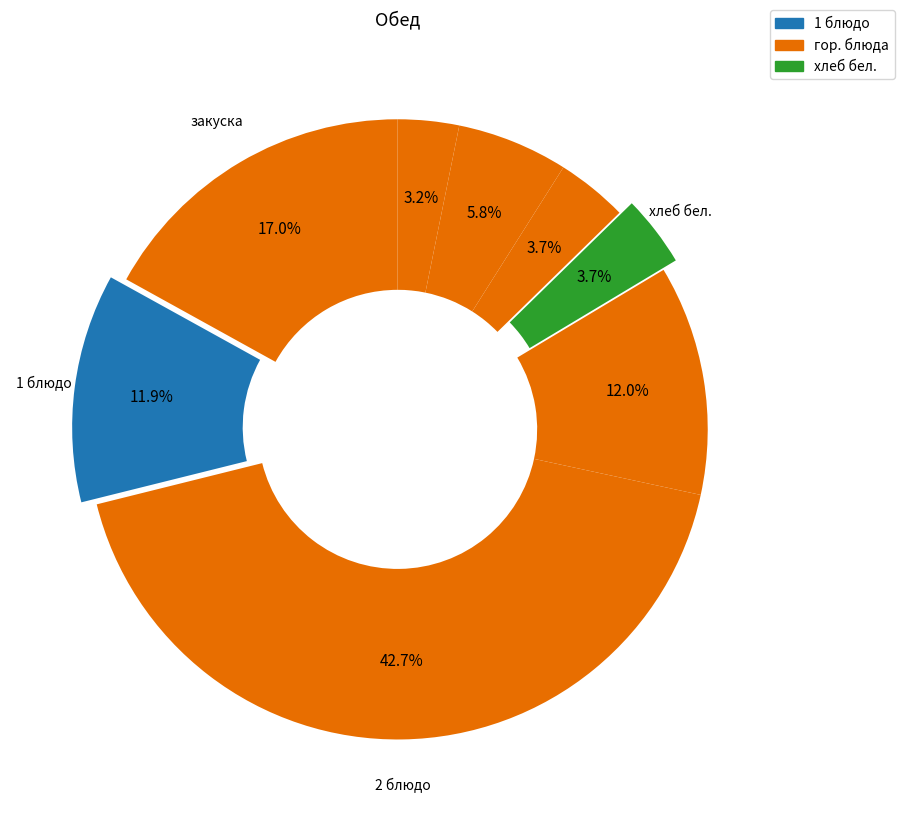

Count the number of slices in the pie.

8